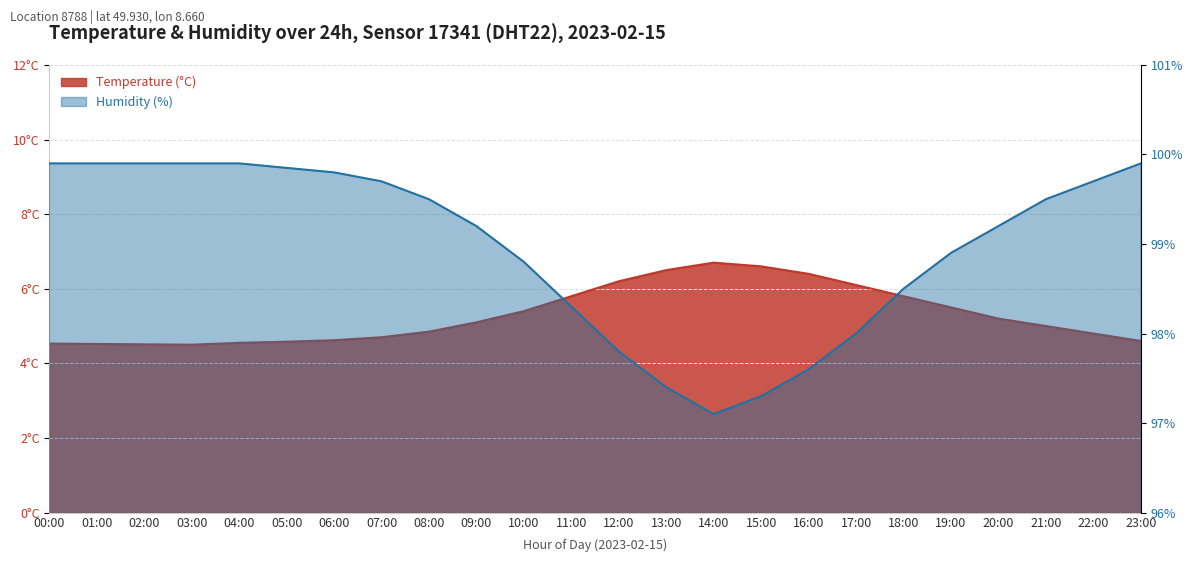

What is the average value of the Temperature series?

5.3